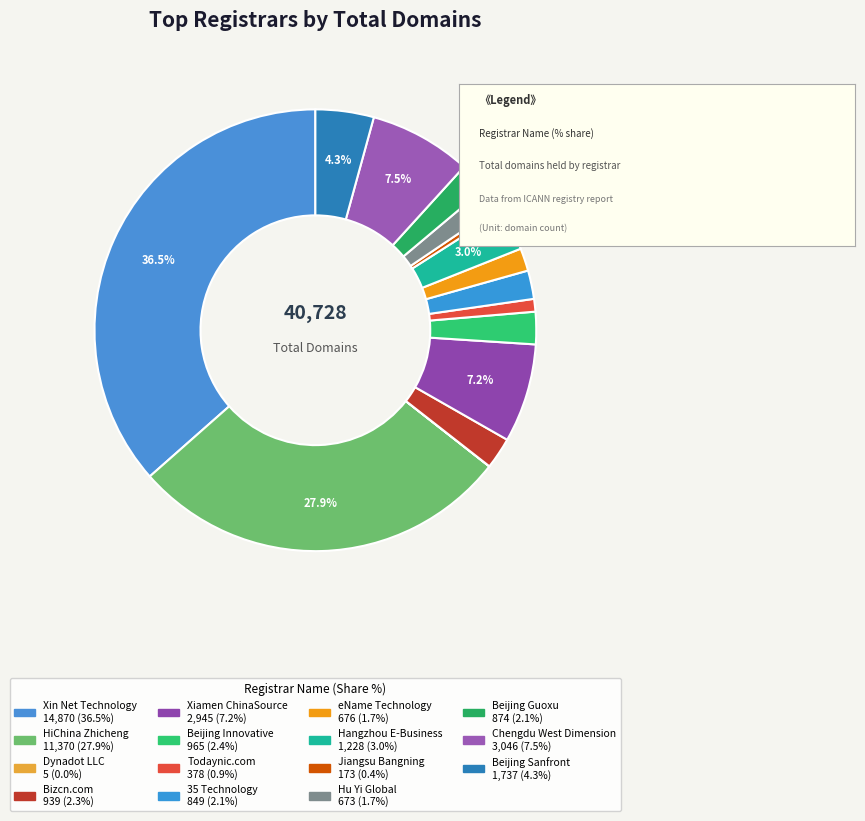

Is it true that Jiangsu Bangning is 0% of the pie?

True